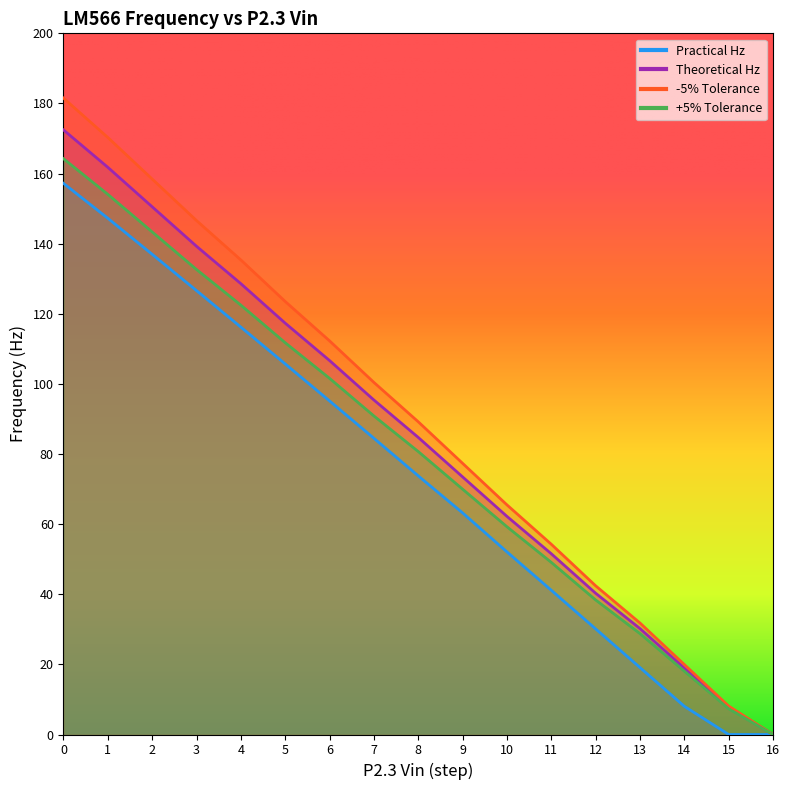

True or false: -5% Tolerance has more than 1 points higher than both neighbors.

False